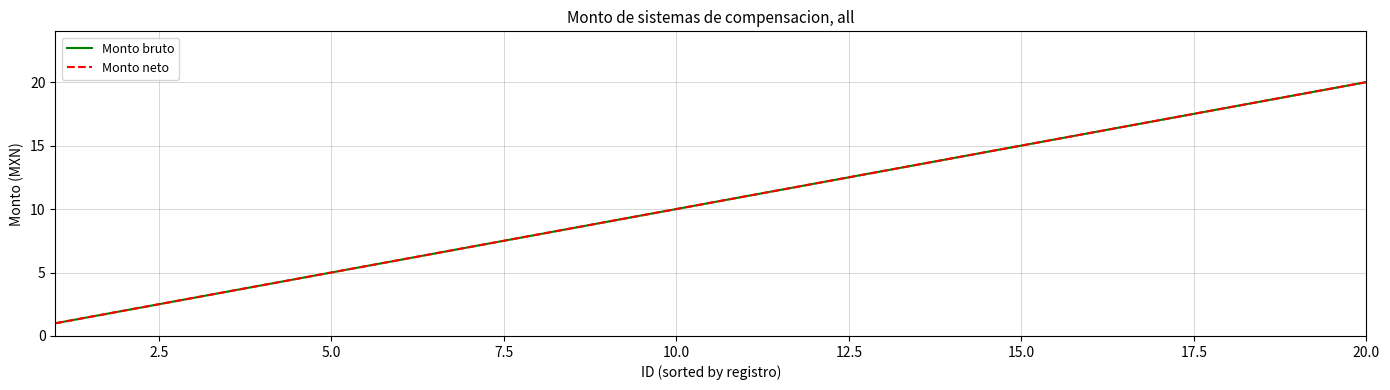

What is the maximum value shown in the chart?

20